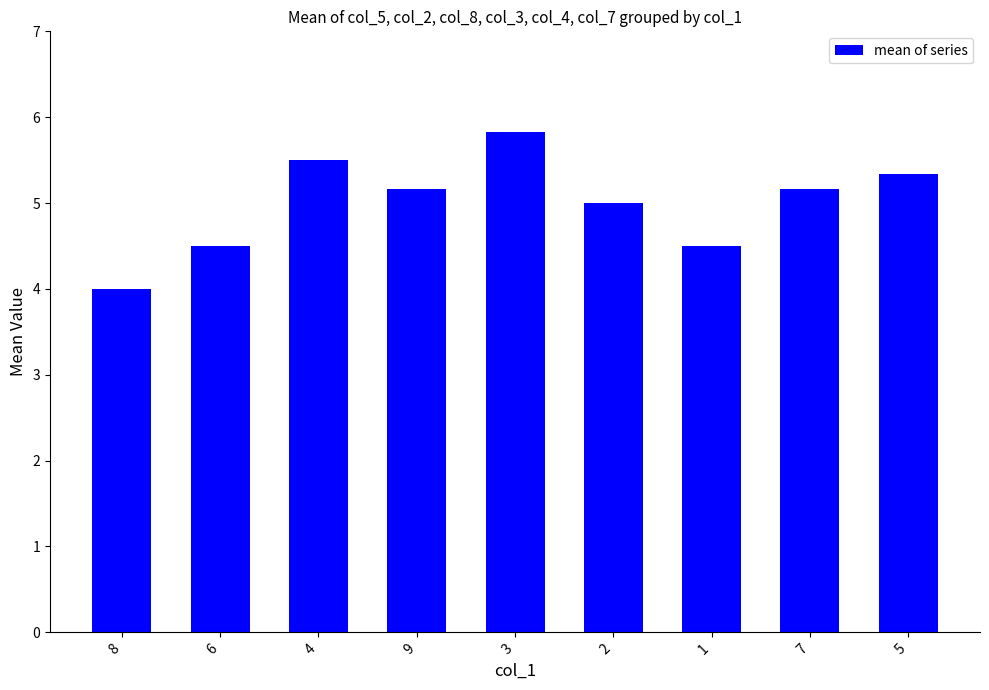

True or false: the data shows 7.8 at 5.

False